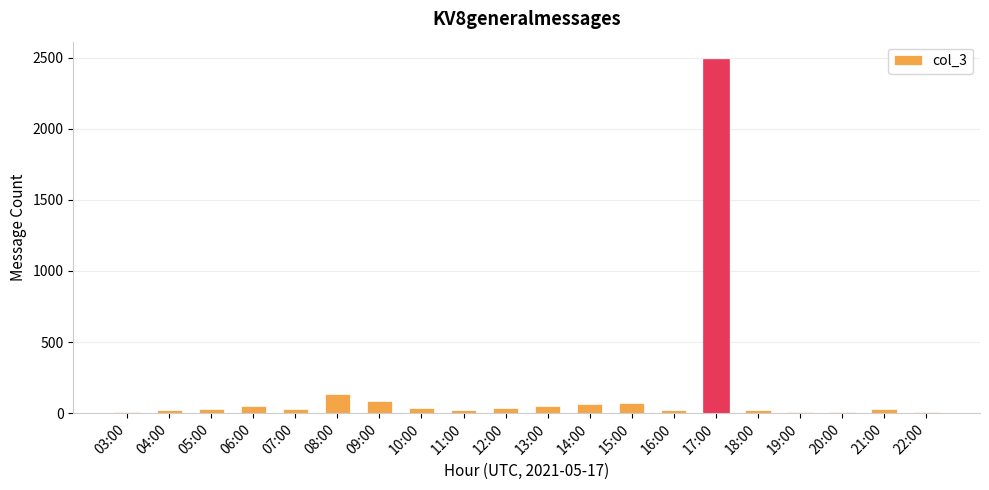

The chart shows a value of 6 at 03:00. True or false?

True